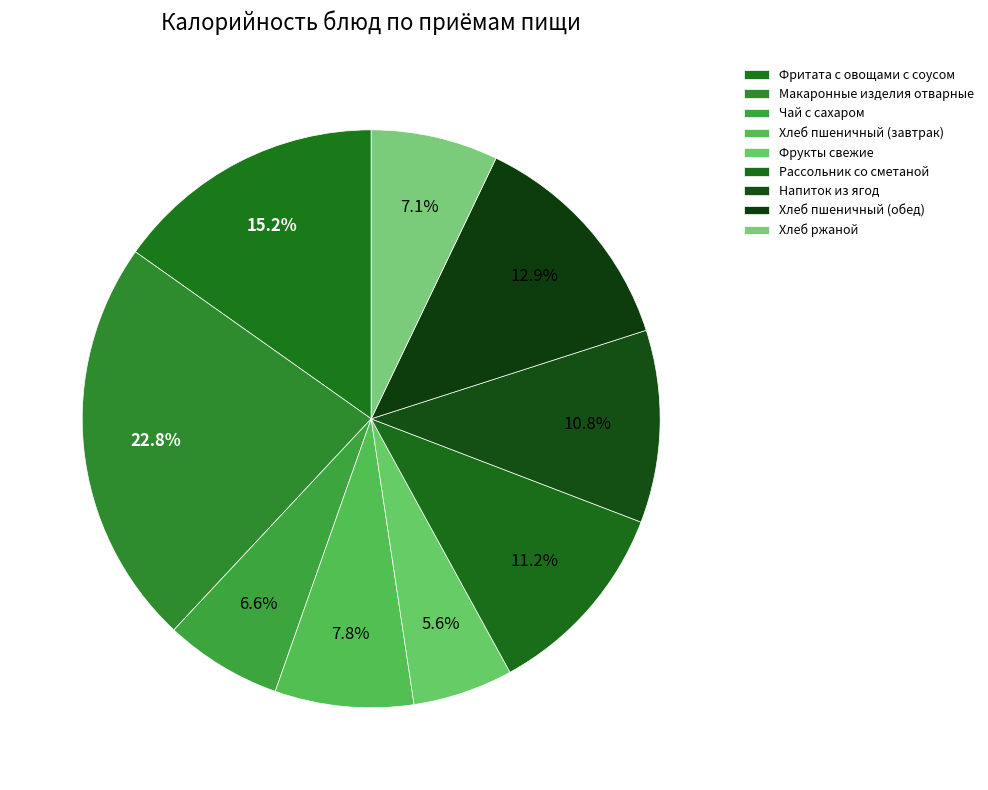

To the nearest percent, what percentage of the pie is Фрукты свежие?

6%